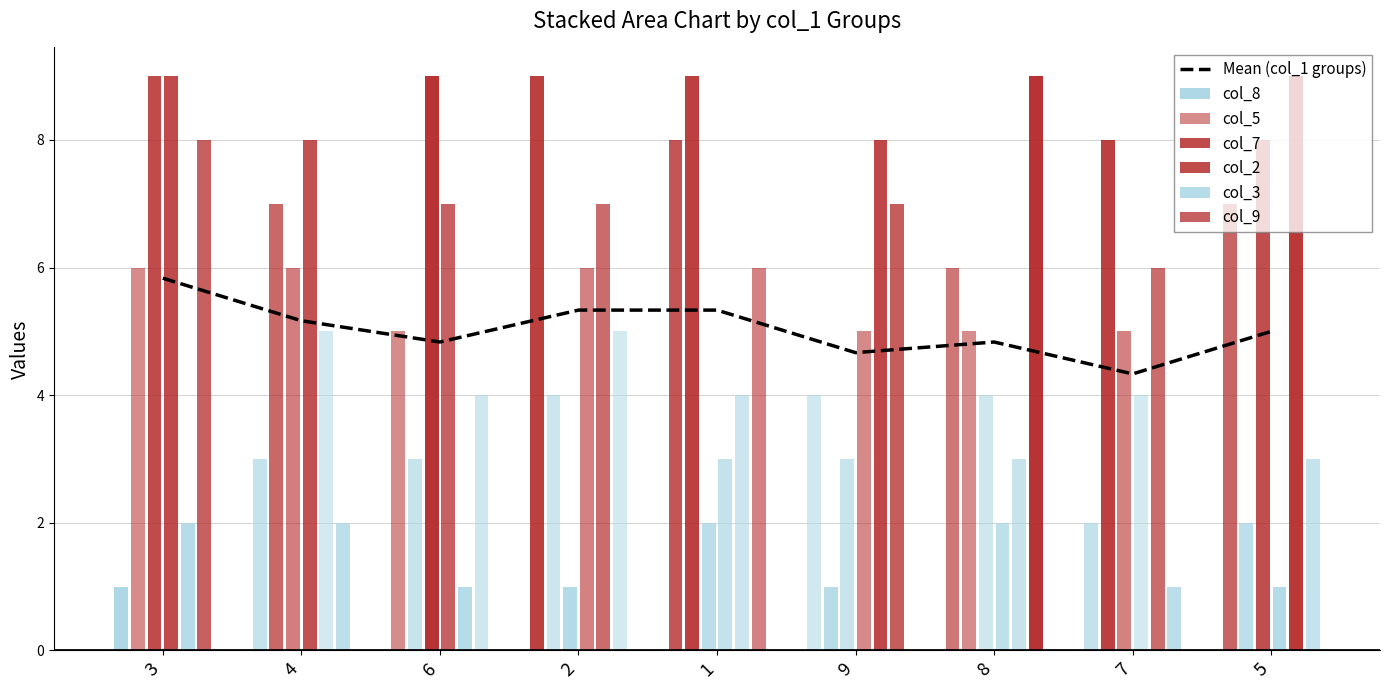

Rank the categories by value from lowest to highest.

7, 9, 6, 8, 5, 4, 2, 1, 3